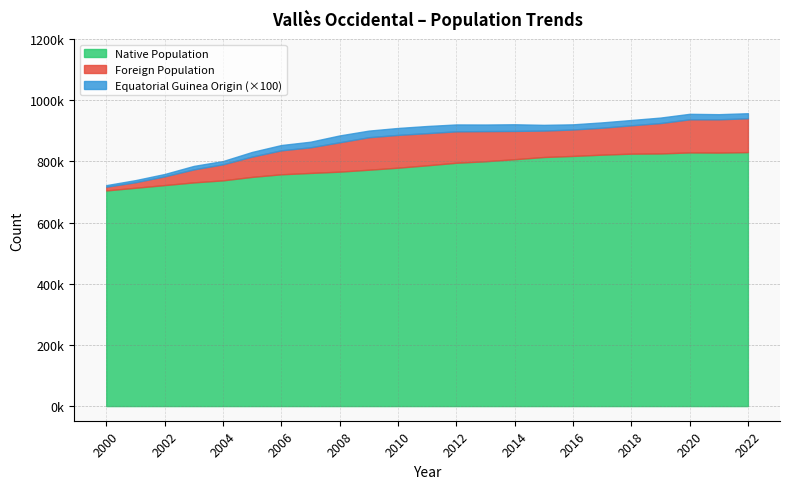

What is the average value of the Equatorial Guinea Origin series?

168